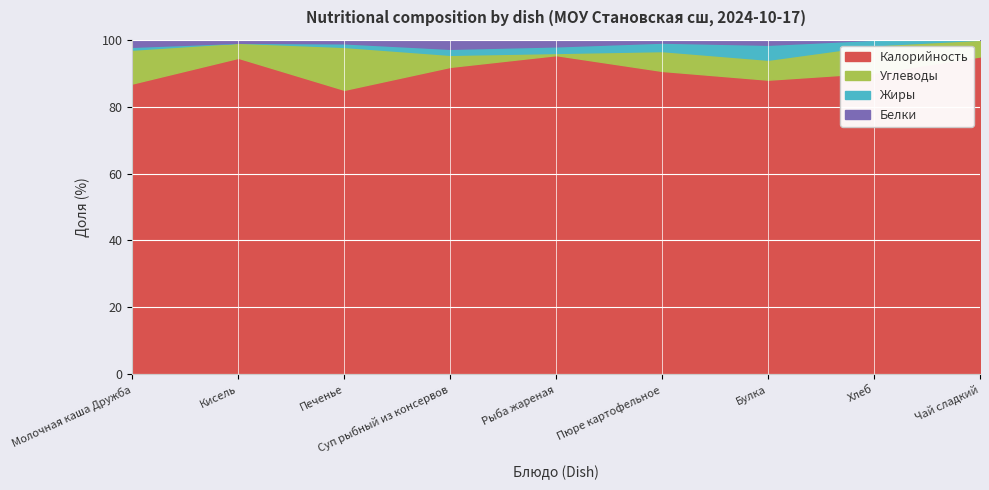

Is it true that Калорийность equals 91.9 at Суп рыбный из консервов?

True